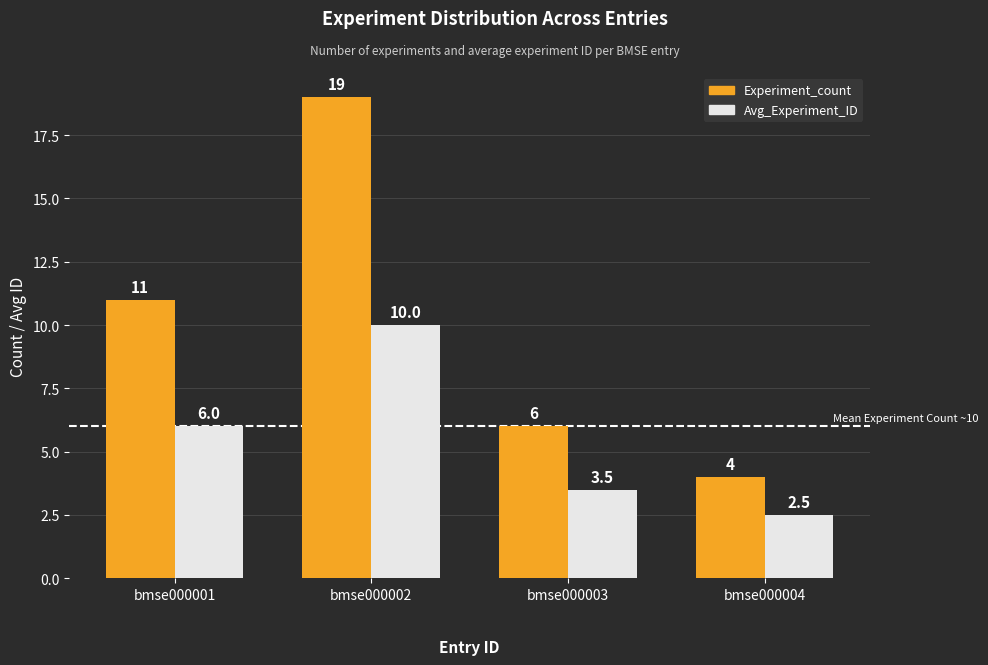

What is the highest value of the Experiment_count series?

19.0